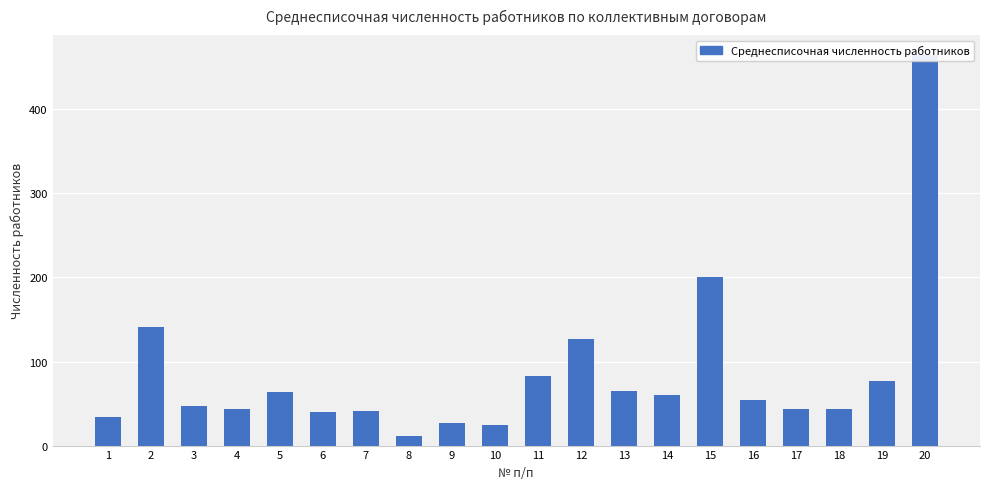

What is the change in value from 4 to 9?

-17